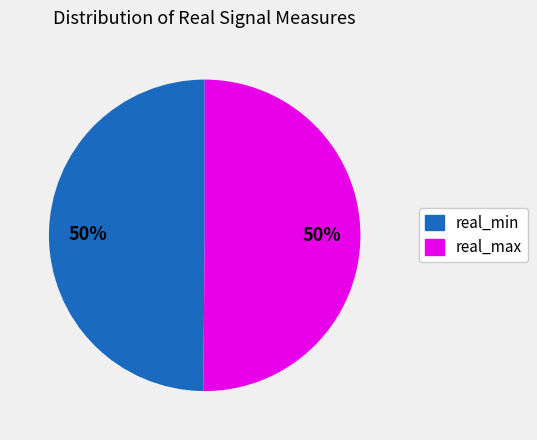

To the nearest percent, what is the average slice percentage?

50%